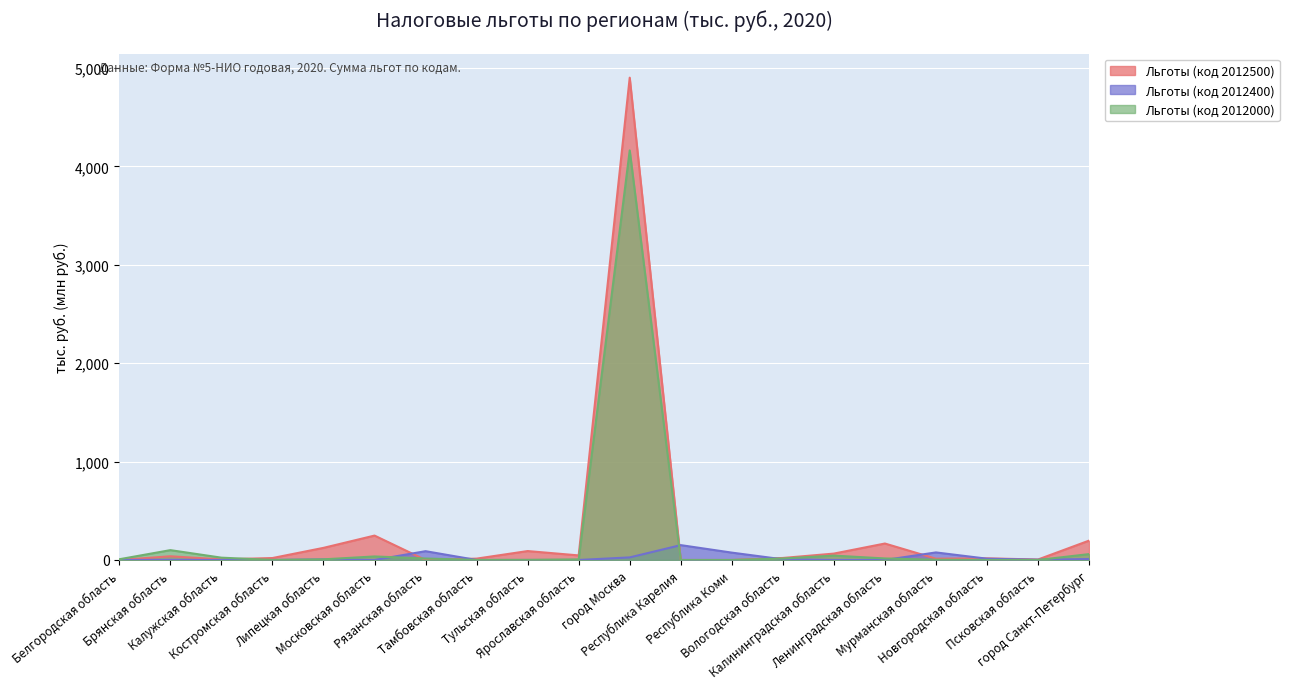

What is the approximate value of Льготы (код 2012500) at Калининградская область?

64.9